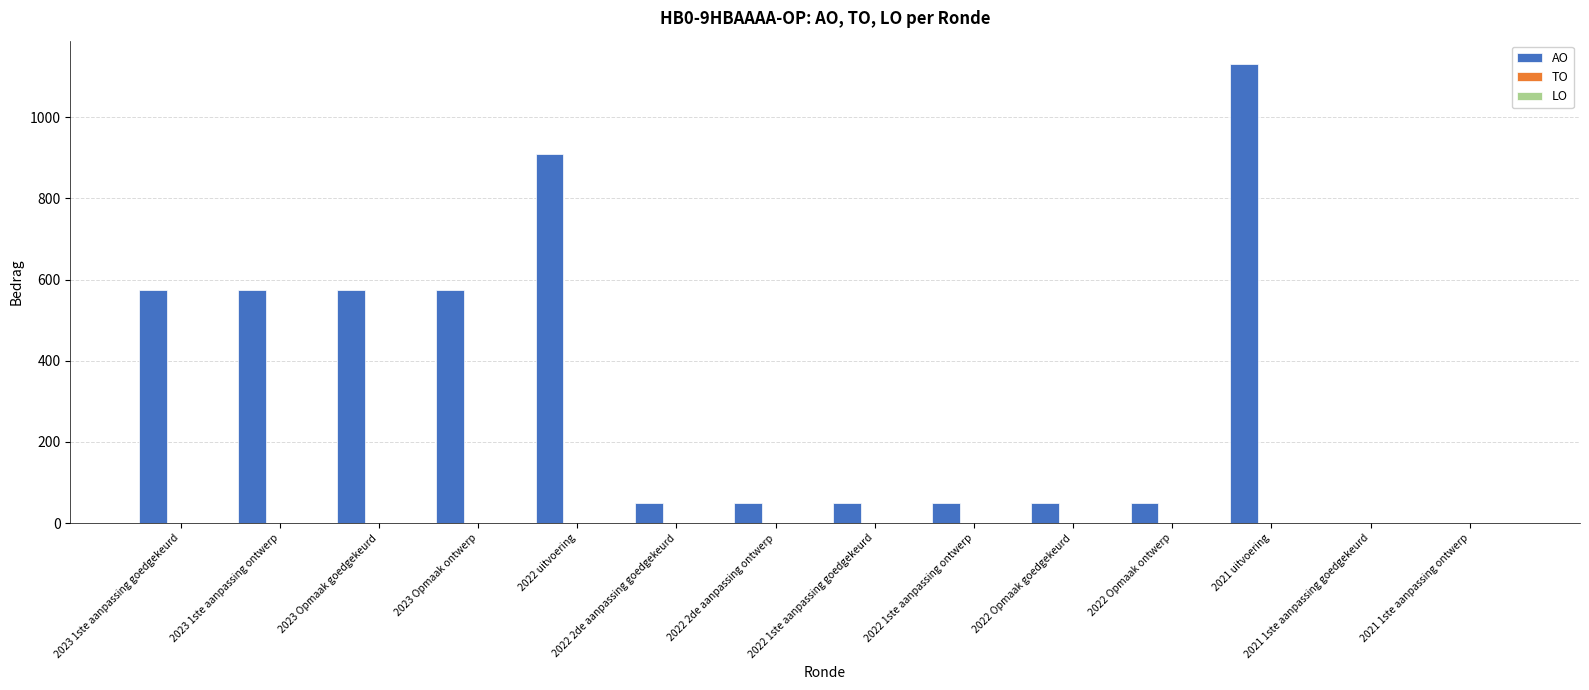

Count the number of categories in the chart.

14